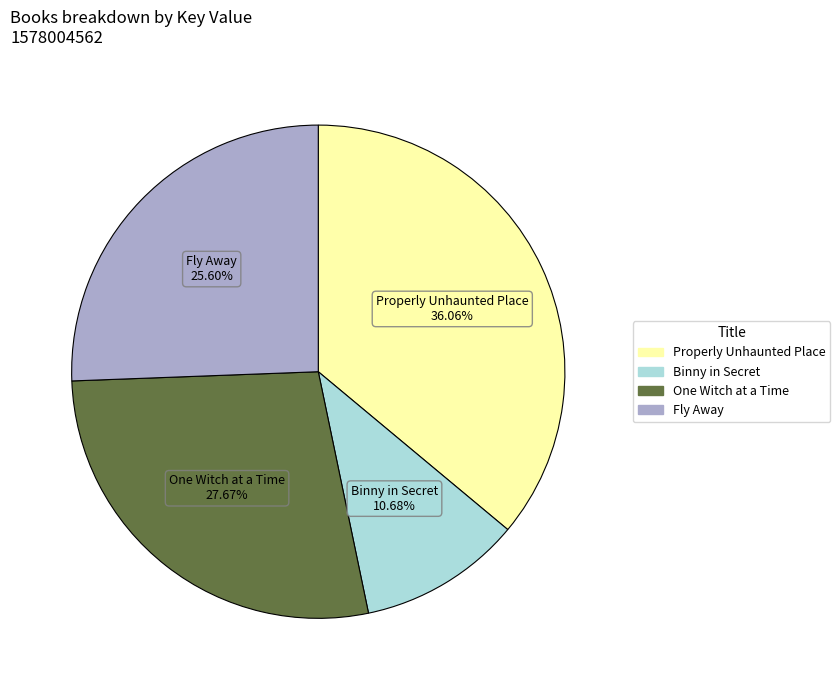

What is the smallest slice in the pie chart?

Binny in Secret